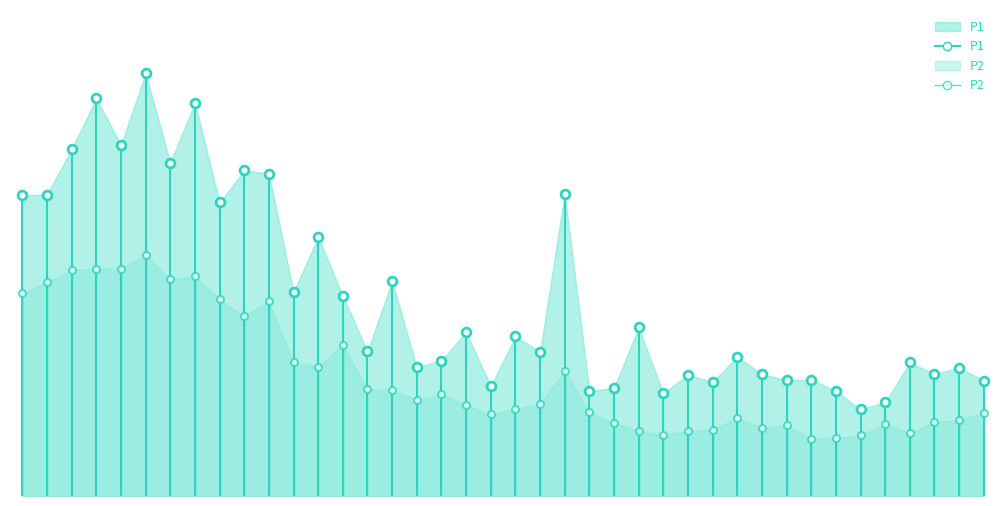

Which series has the largest total across all categories?

P1